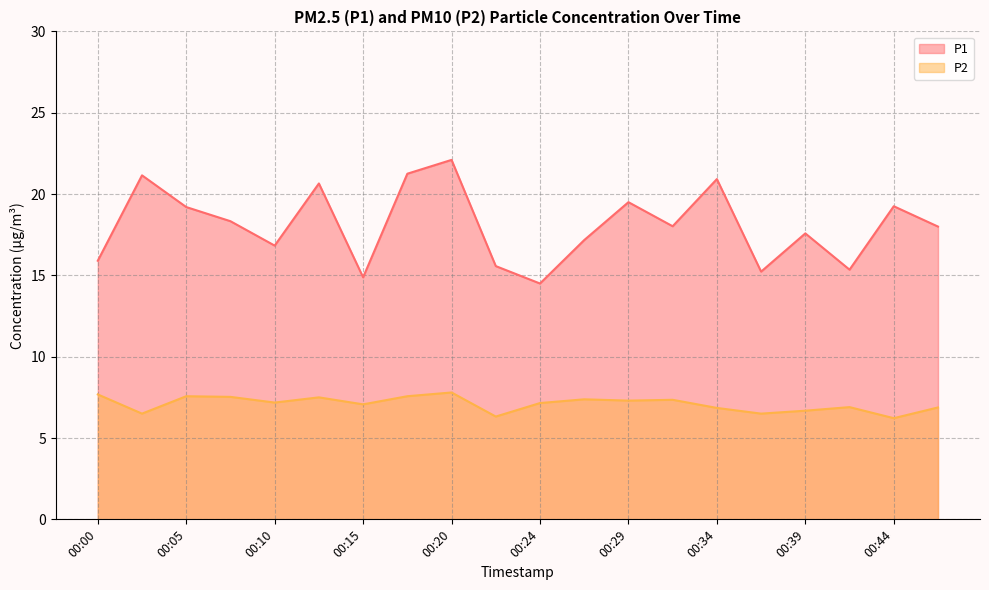

What are all the series names shown in the legend?

P1, P2